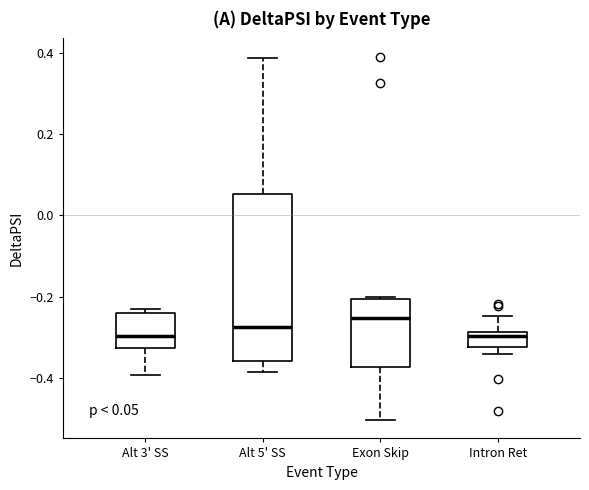

Which box is the tallest, from its lower edge to its upper edge?

Alt 5' SS